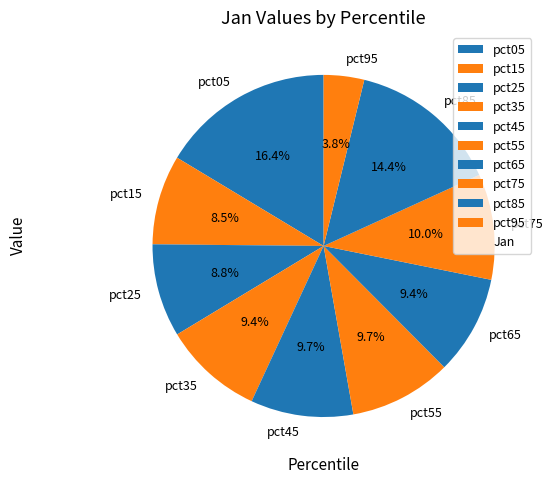

Combined, do pct25 and pct45 account for over 50%?

No